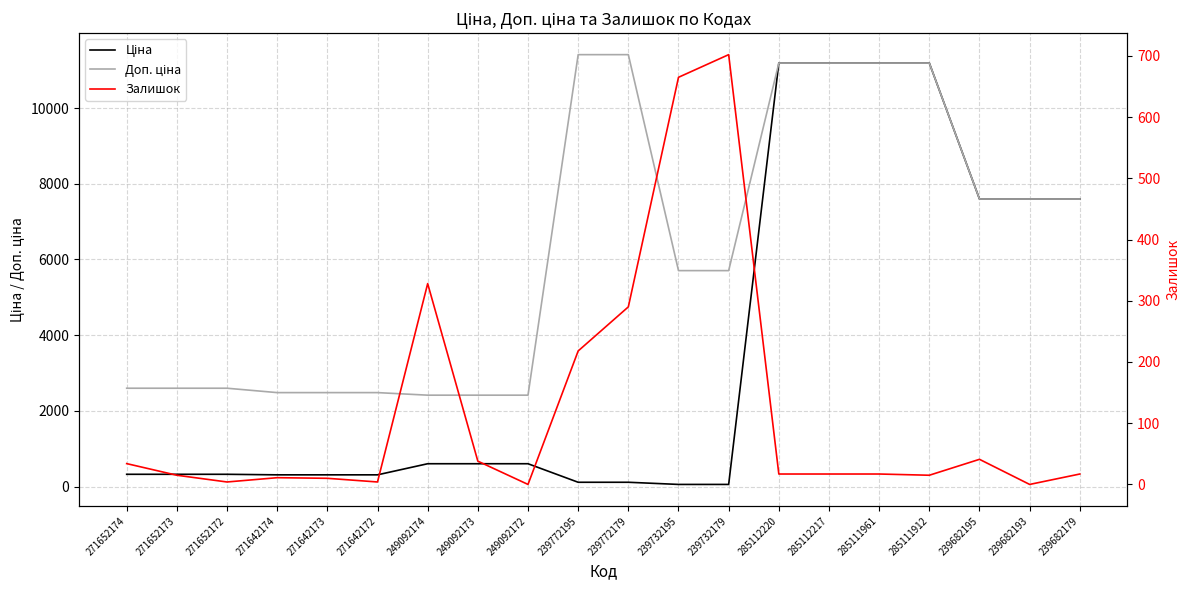

What is the value of the Залишок point at the 15th from the left?

17.0